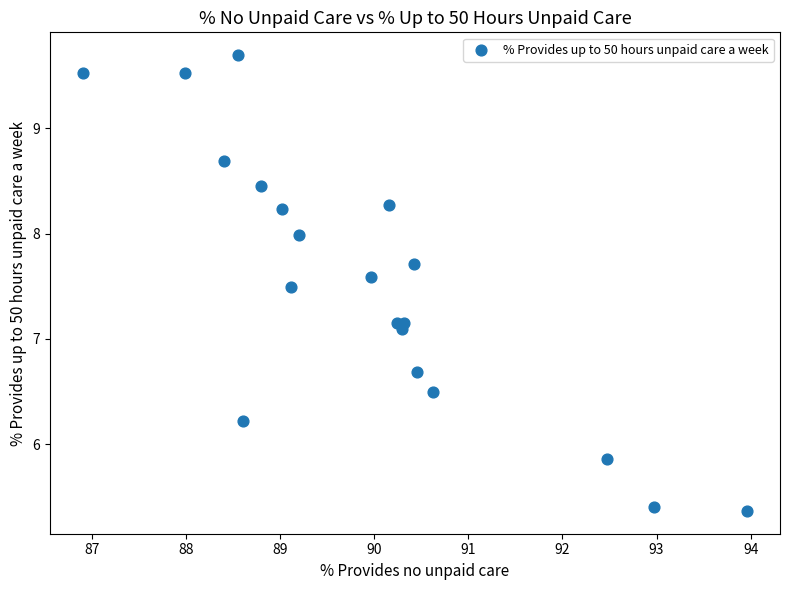

What Y value in the scatter plot is closest to 7?

7.1